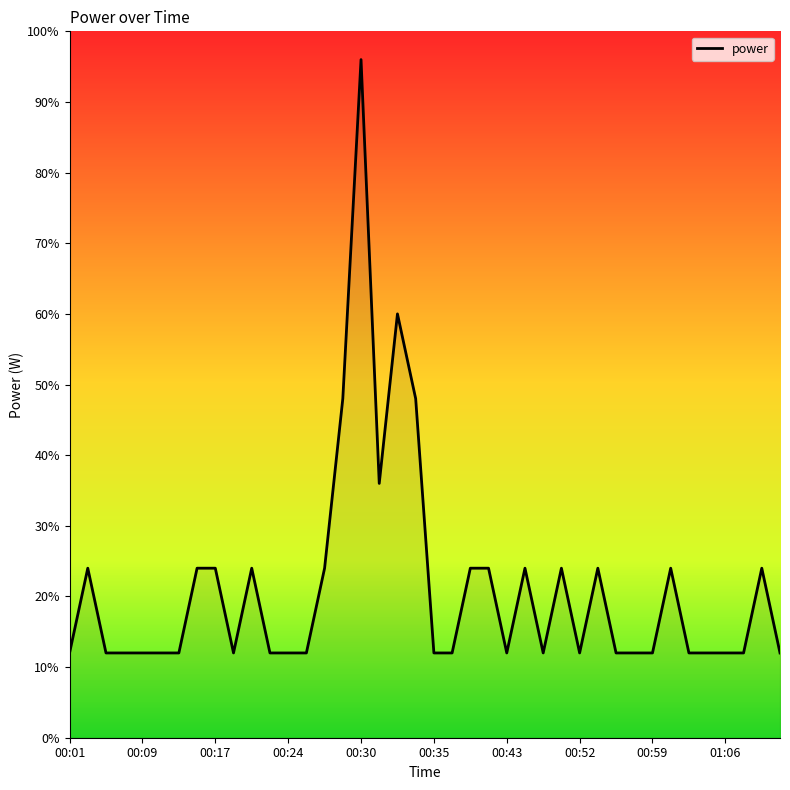

What is the minimum value shown in the chart?

12